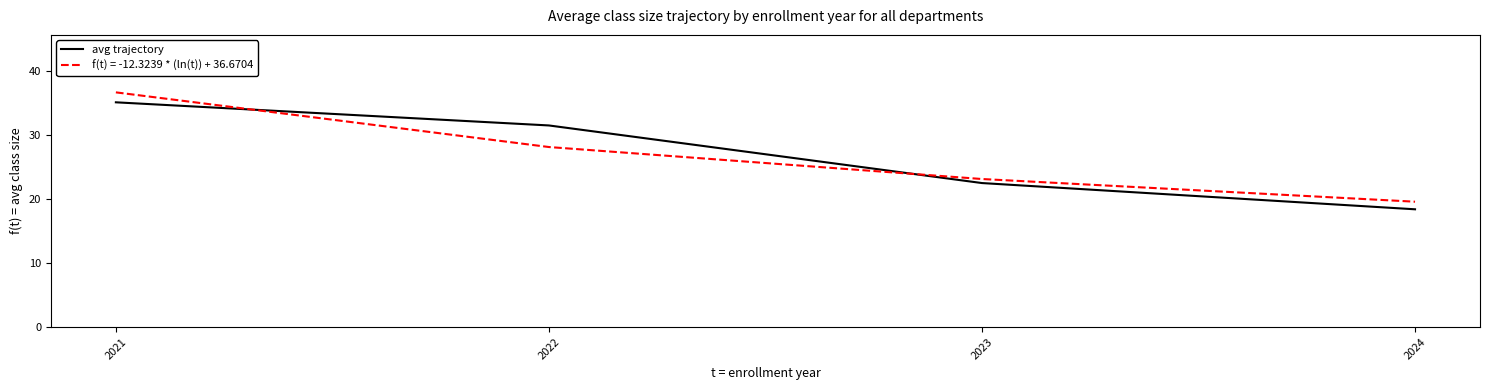

What is the maximum value shown in the chart?

36.7